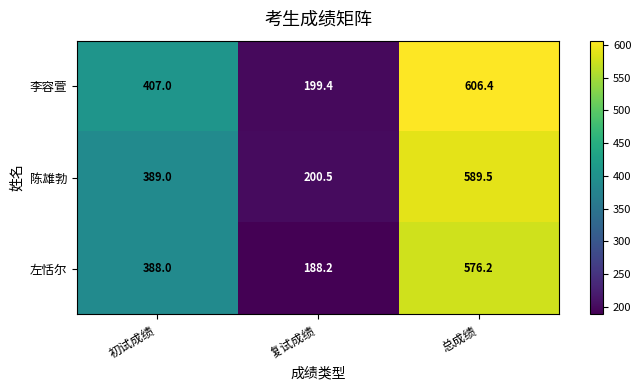

Where is 左恬尔 nearest to the value 382?

初试成绩